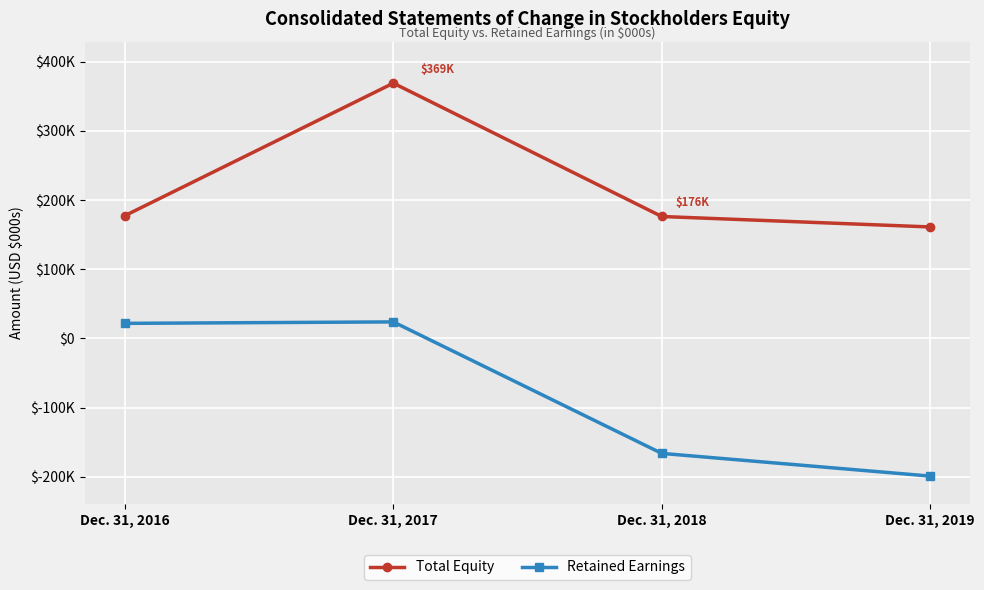

True or false: Total Equity and Retained Earnings cross at least once.

False